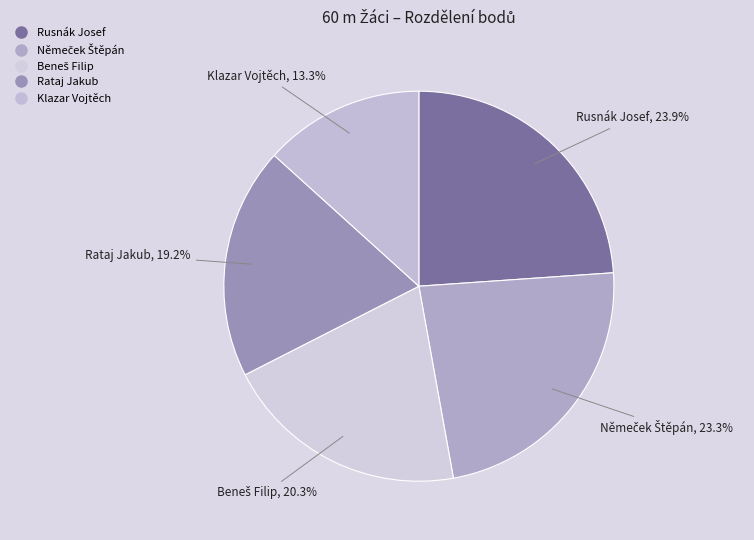

Is there any slice that represents more than half of the pie?

No